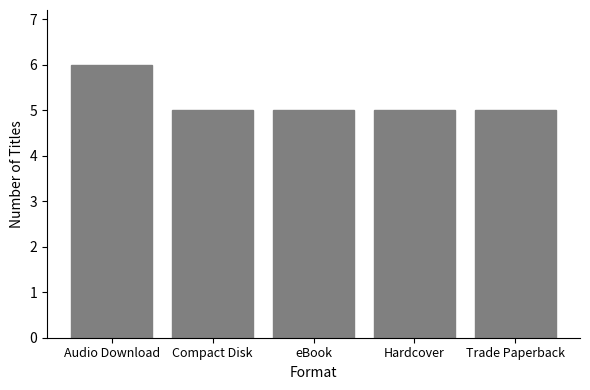

The chart shows a value of 5 at Trade Paperback. True or false?

True